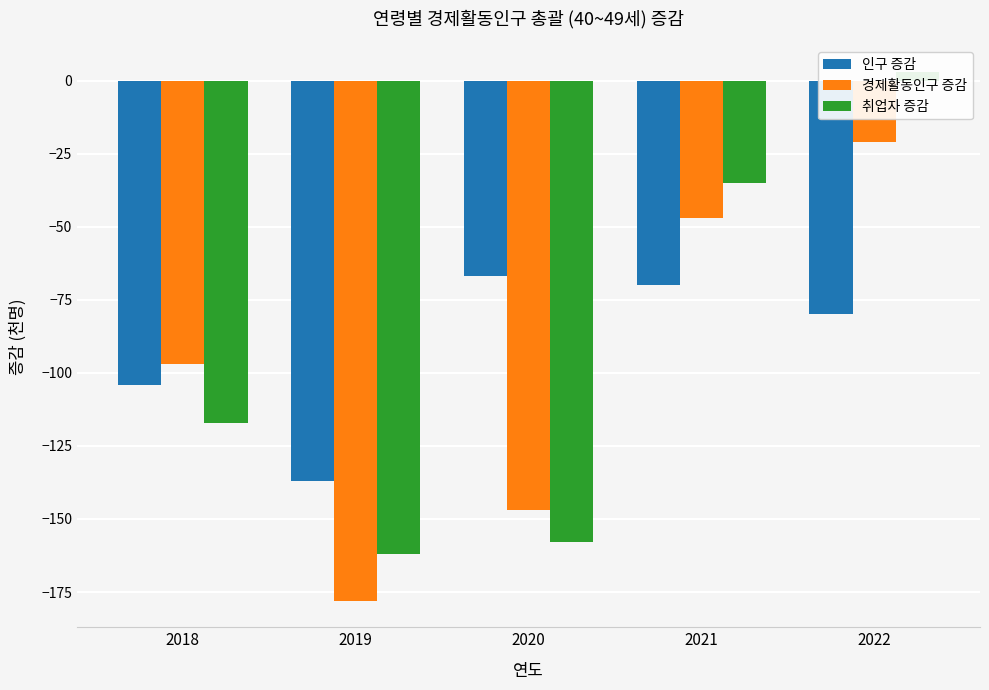

What is the value of the 인구 증감 bar at the 5th from the left?

-80